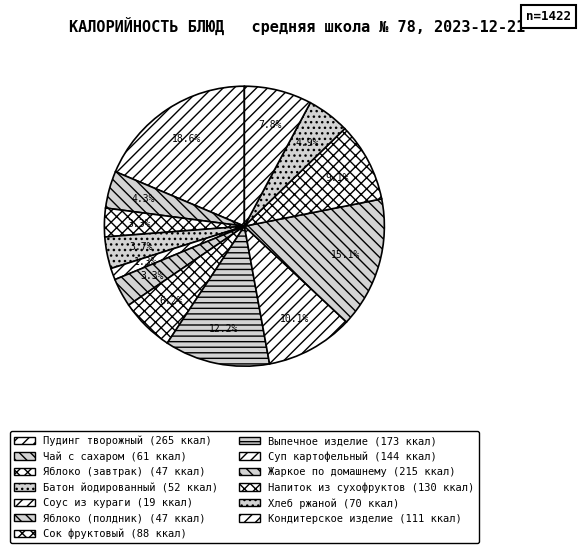

Which has a higher value, Кондитерское изделие or Яблоко (завтрак)?

Кондитерское изделие